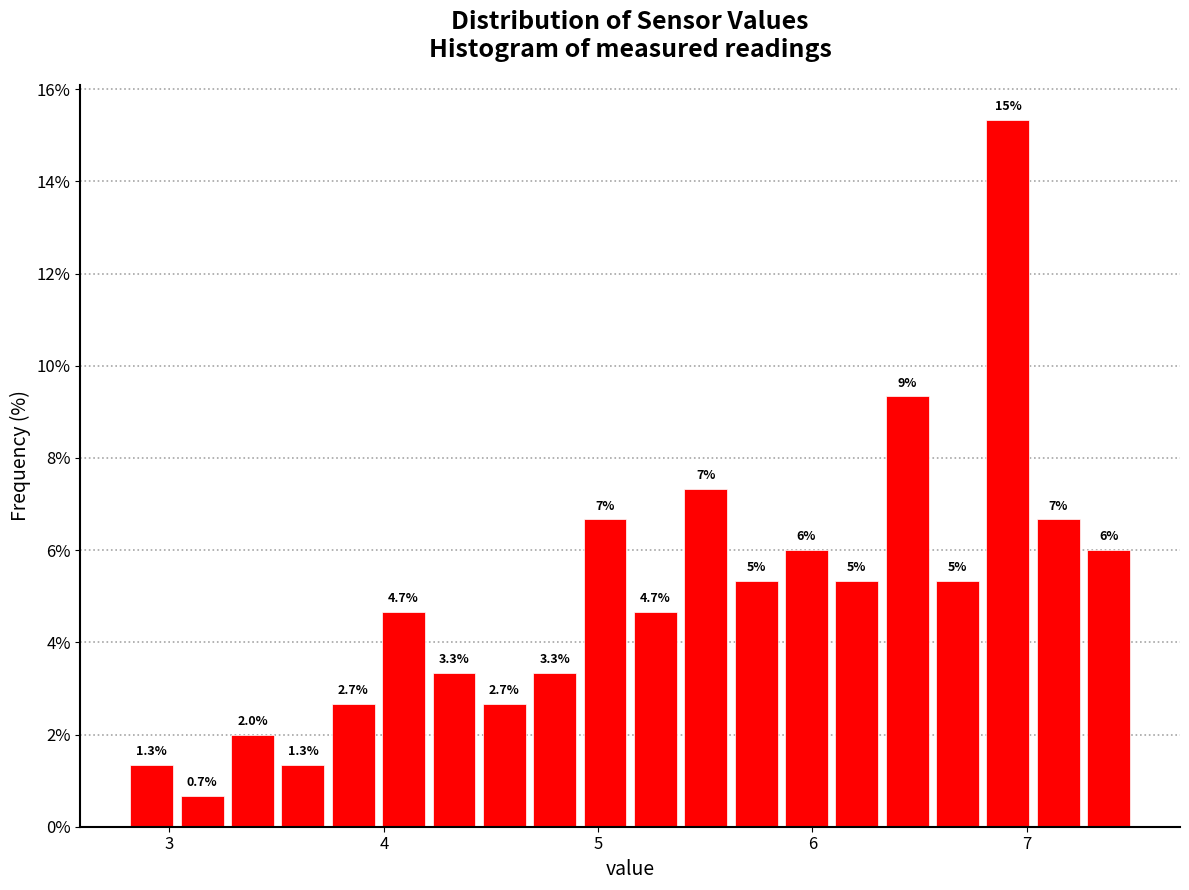

Read against the x-axis, roughly where is the centre of the tallest bar?

6.9